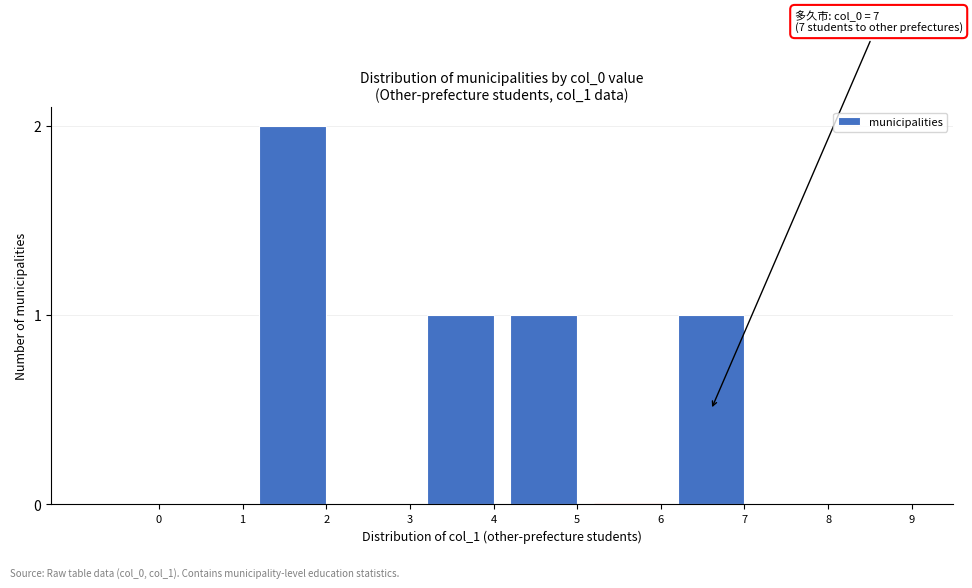

Reading left to right, list all the values displayed in this chart.

0=0	1=0	2=2	3=0	4=1	5=1	6=0	7=1	8=0	9=0